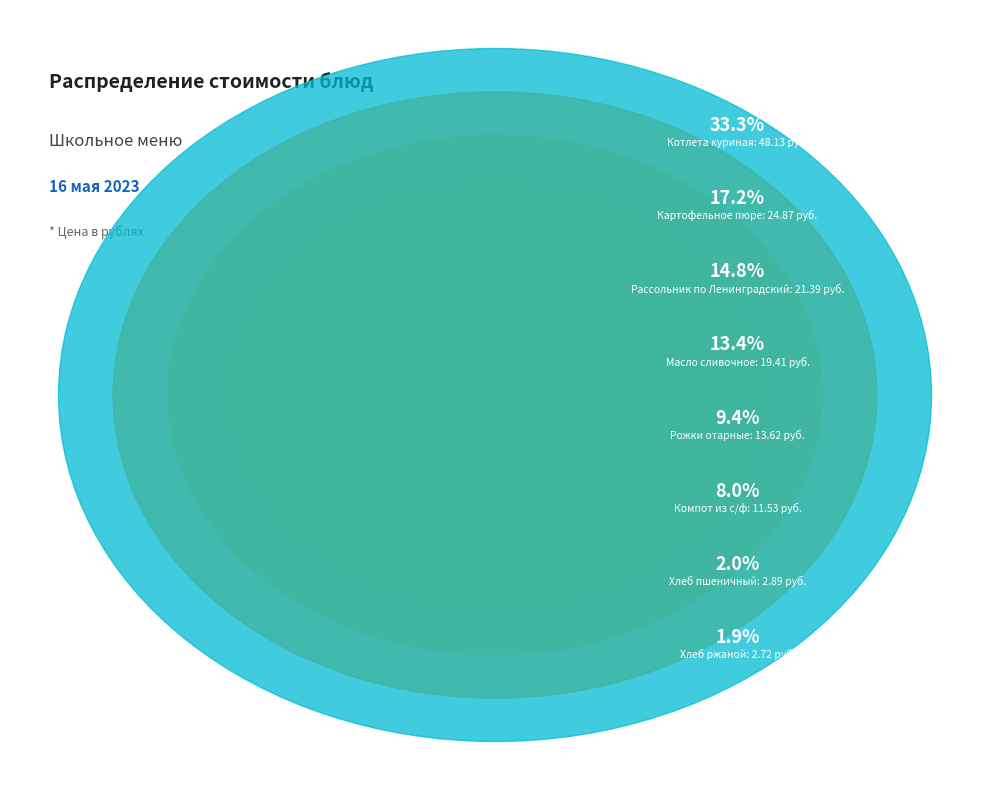

To the nearest percent, what percentage of the pie is Масло сливочное?

13%